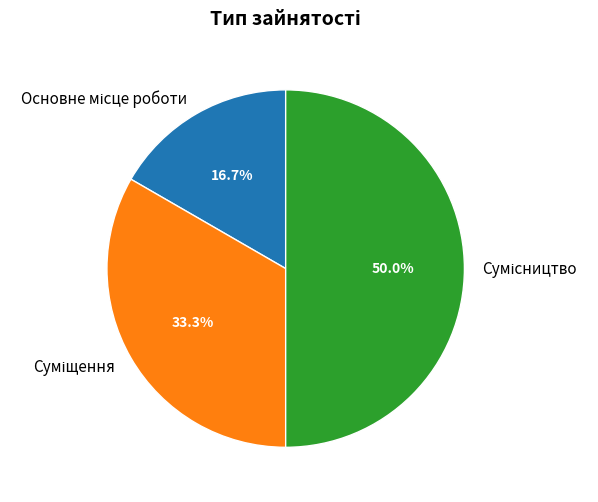

To the nearest percent, what is the difference between the Суміщення and Основне місце роботи slice percentages?

17%